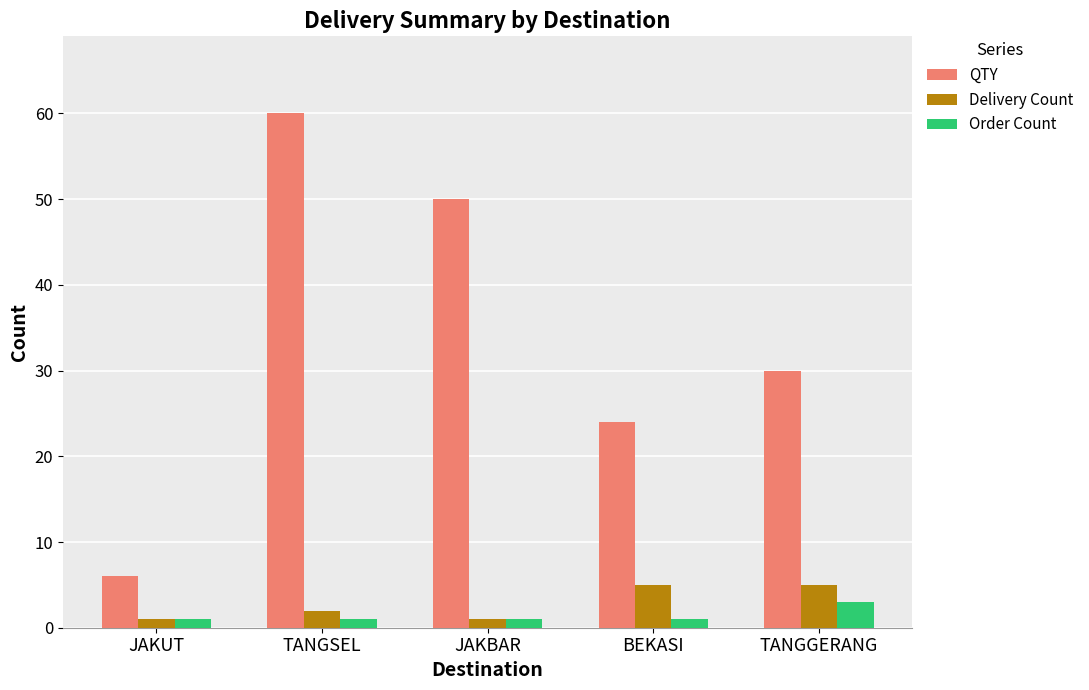

How many bars are there in each group?

3